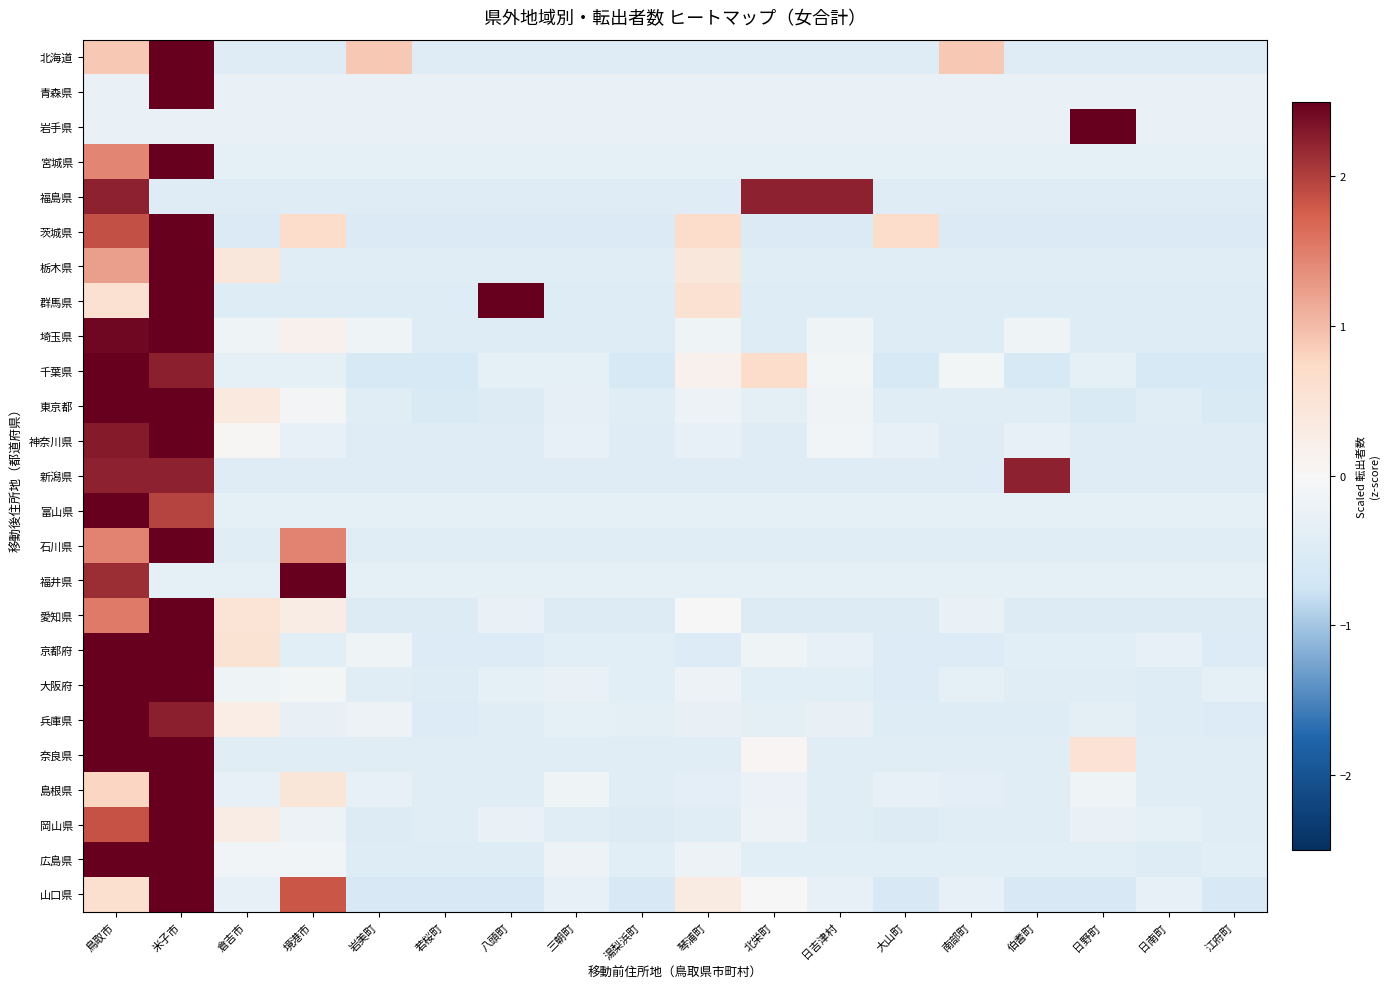

Which label corresponds to the largest value in the chart?

米子市